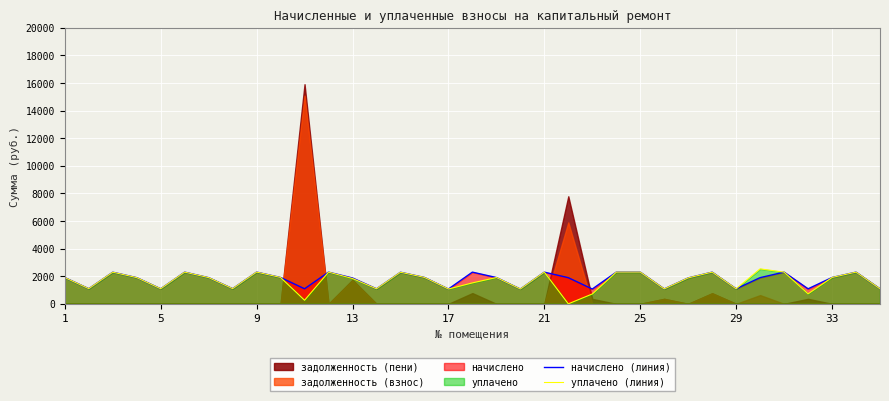

Does the chart display data point markers on the line(s)?

No